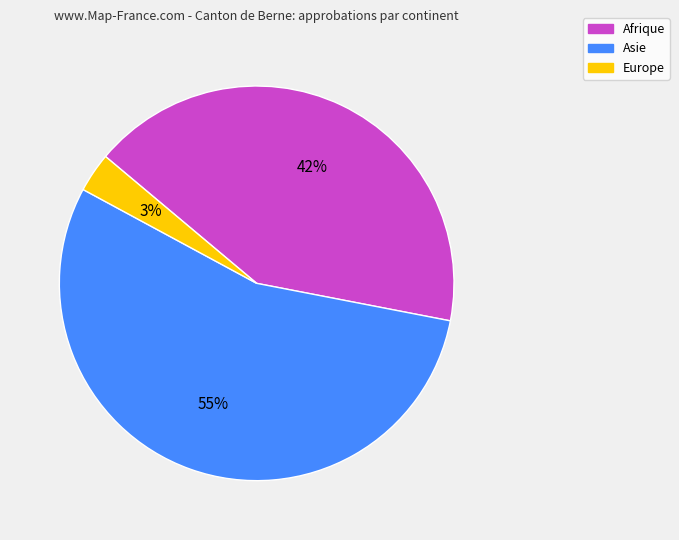

Between Afrique and Europe, which is larger?

Afrique